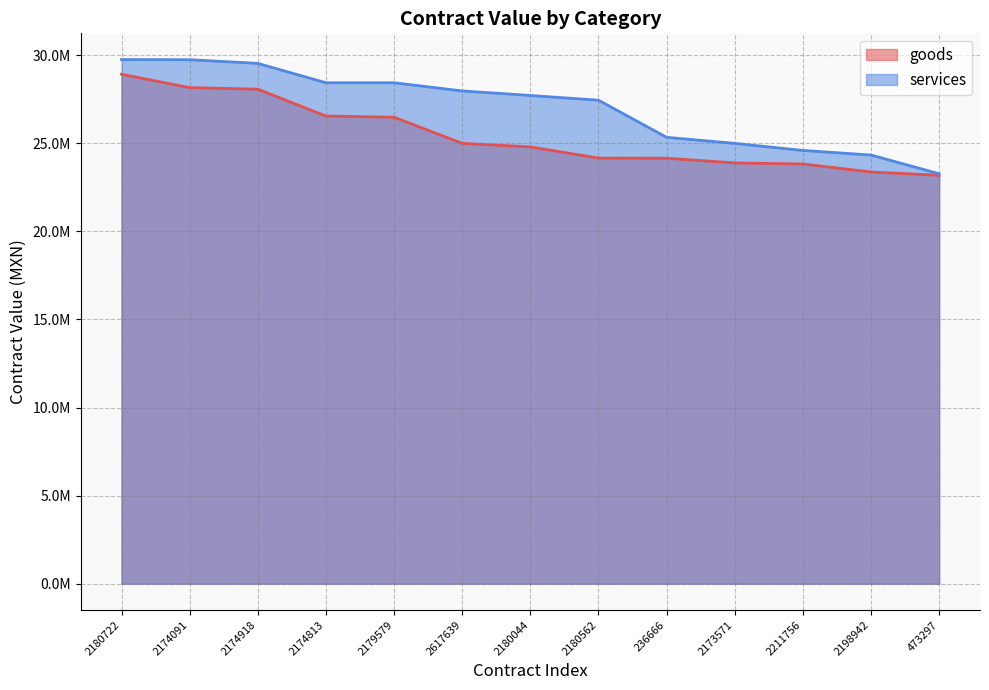

Reading left to right, extract all data points from this chart.

goods: 2180722=28921590	2174091=28166002	2174918=28075488	2174813=26551064	2179579=26484480	2617639=25000000	2180044=24798880	2180562=24166505	236666=24157000	2173571=23890400	2211756=23831875	2198942=23375000	473297=23189201
services: 2180722=29760000	2174091=29750000	2174918=29541792	2174813=28442758	2179579=28442758	2617639=27977328	2180044=27720269	2180562=27450992	236666=25344648	2173571=25000000	2211756=24598200	2198942=24338462	473297=23275862